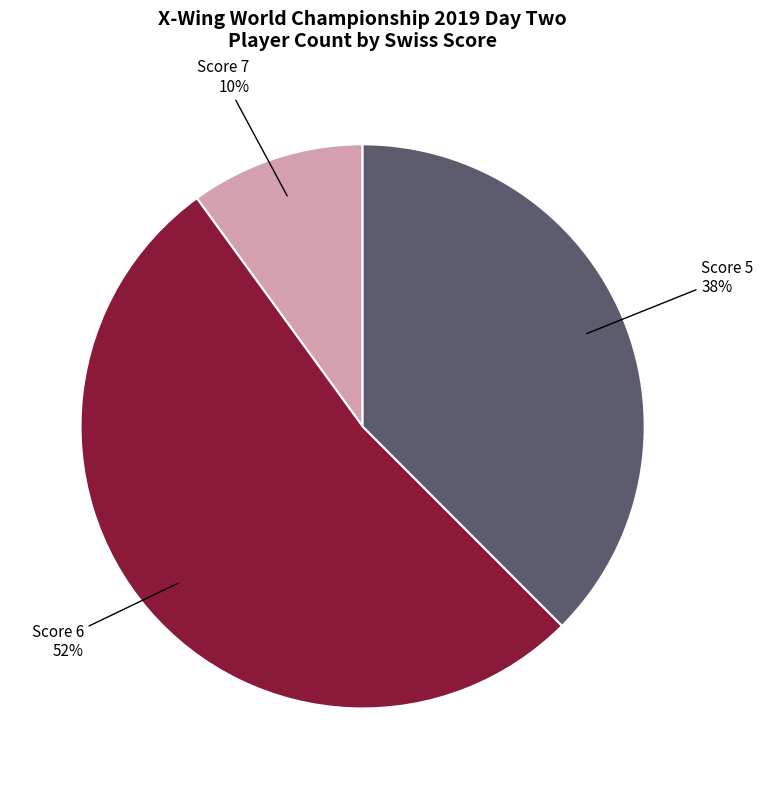

To the nearest percent, what is the average slice percentage?

33%